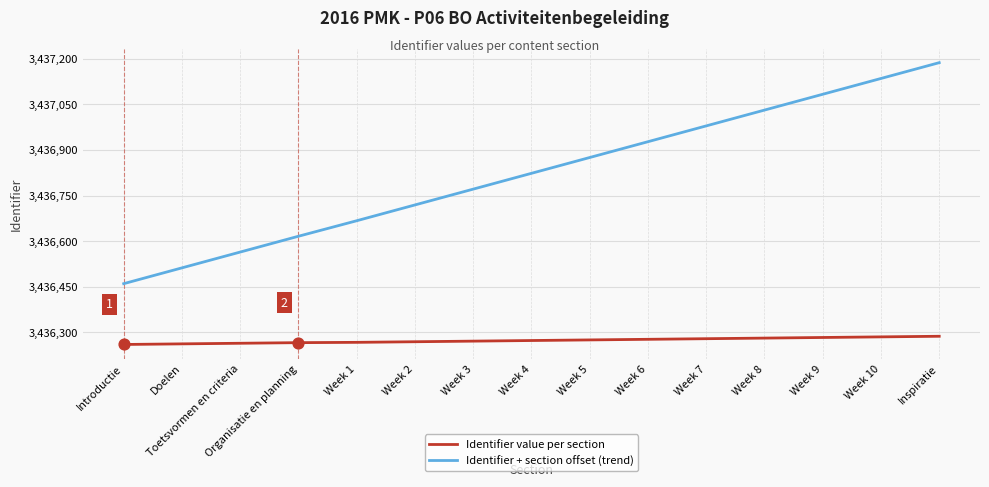

What is the total value across all series at Week 4?

6873096